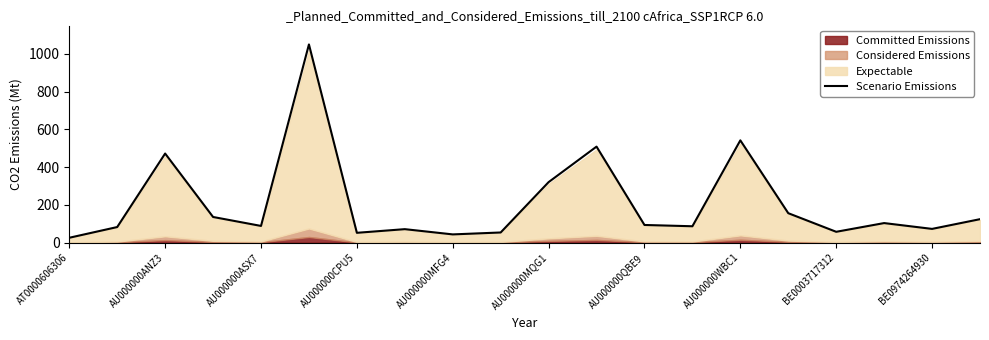

What is the maximum value for Scenario Emissions?

1050.0